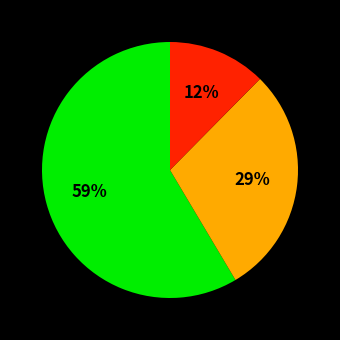

To the nearest percent, what is the average slice percentage?

33%